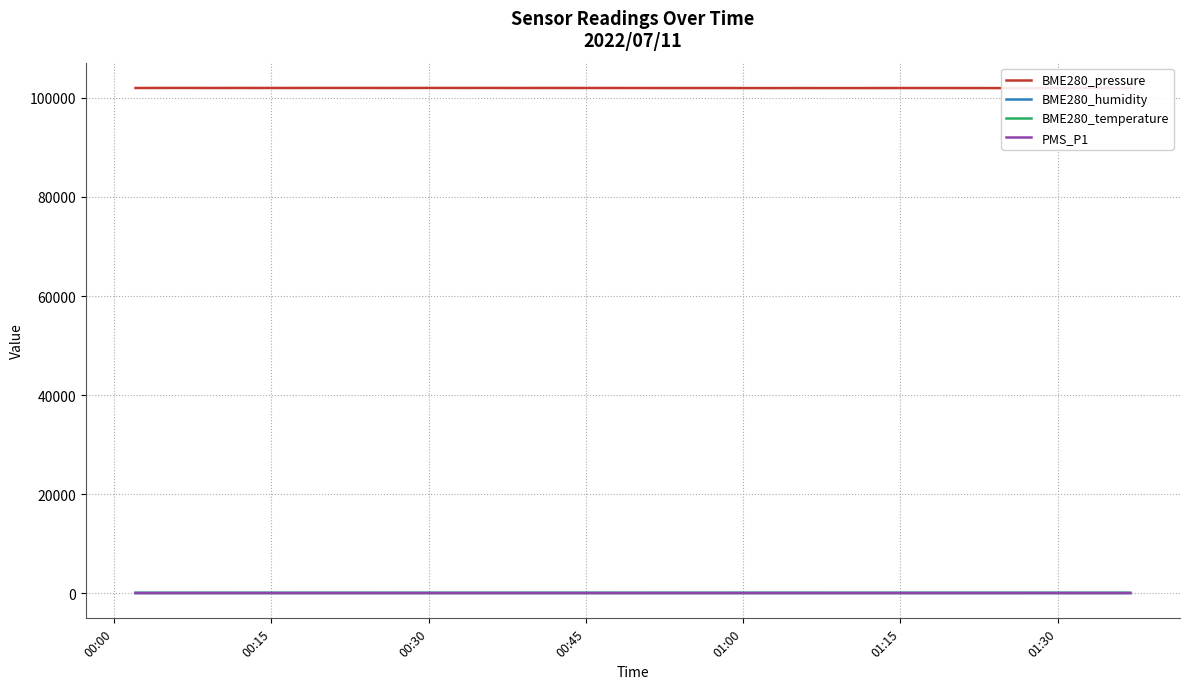

What is the minimum value for BME280_temperature?

23.9